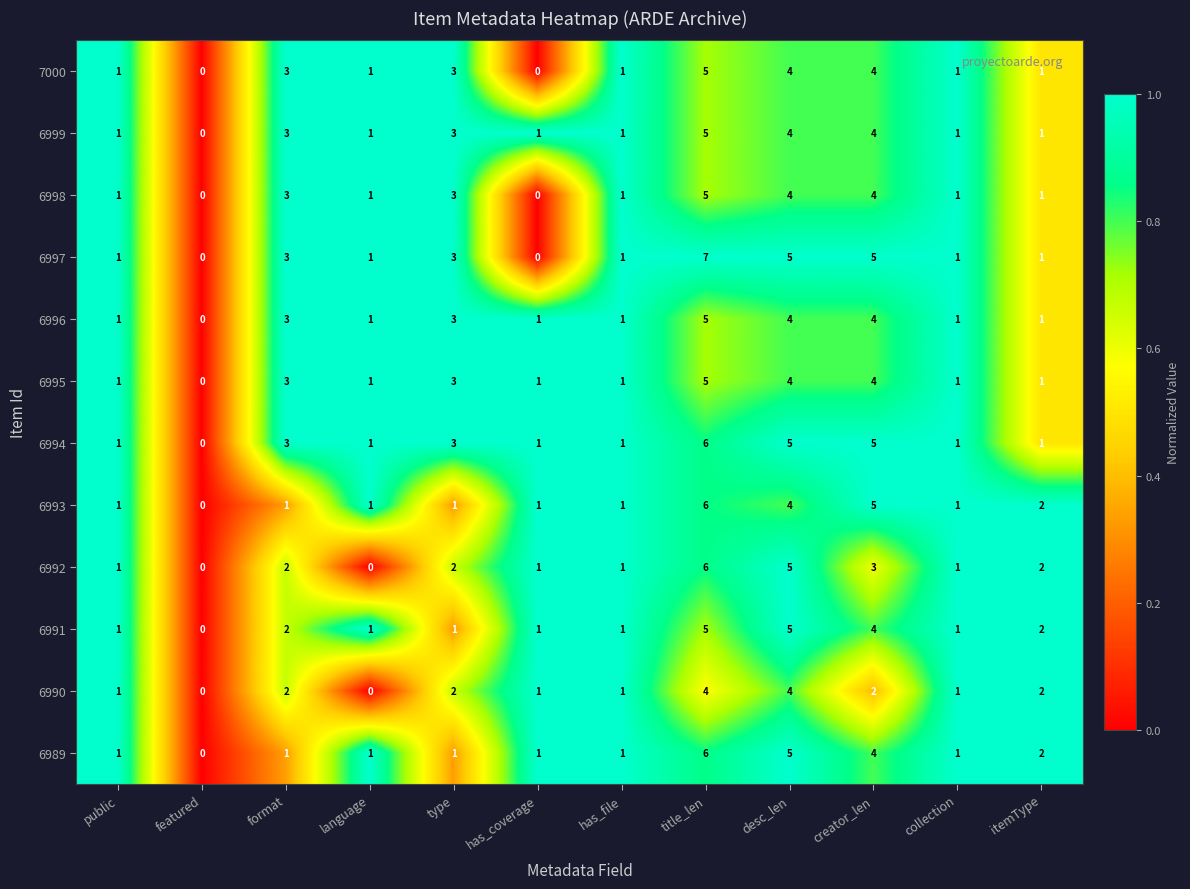

The value of 6997 at collection is 0. True or false?

False